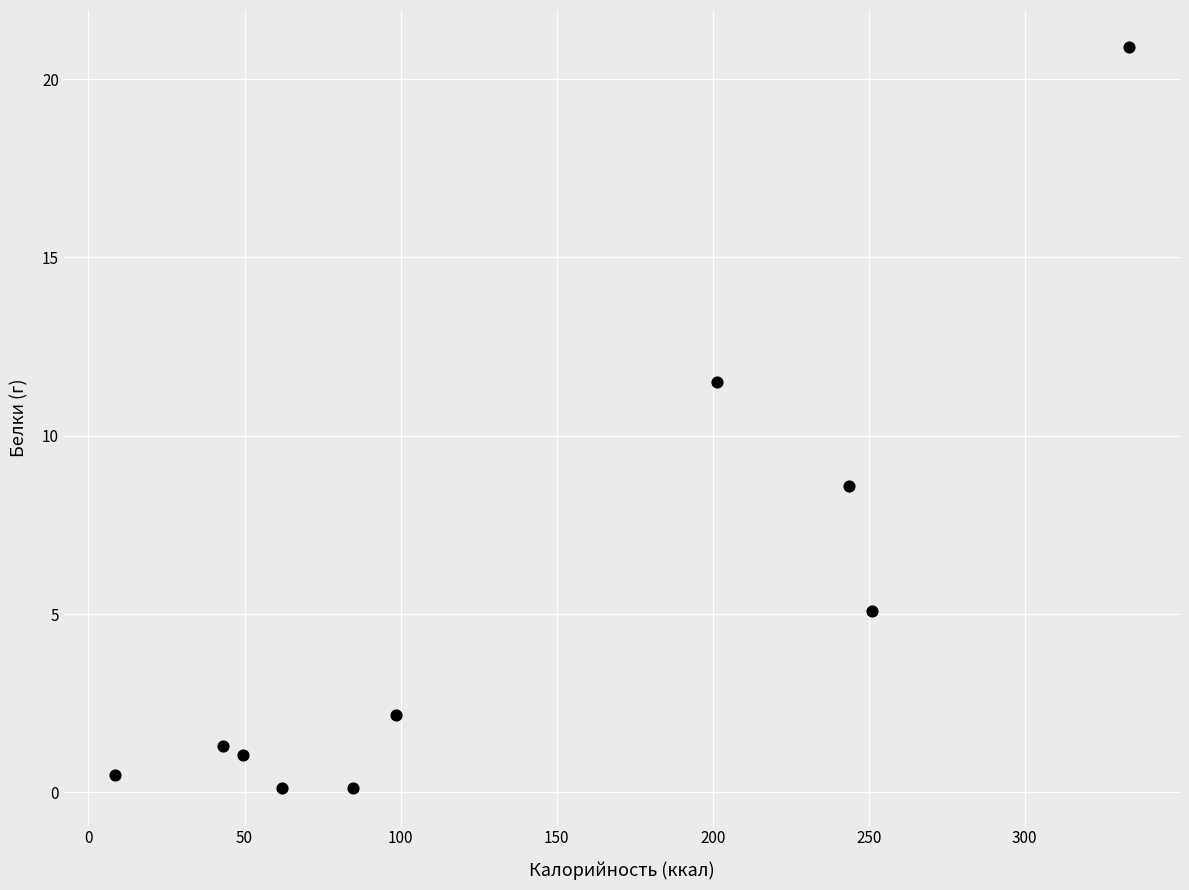

What is the range of Y values (max minus min)?

20.8